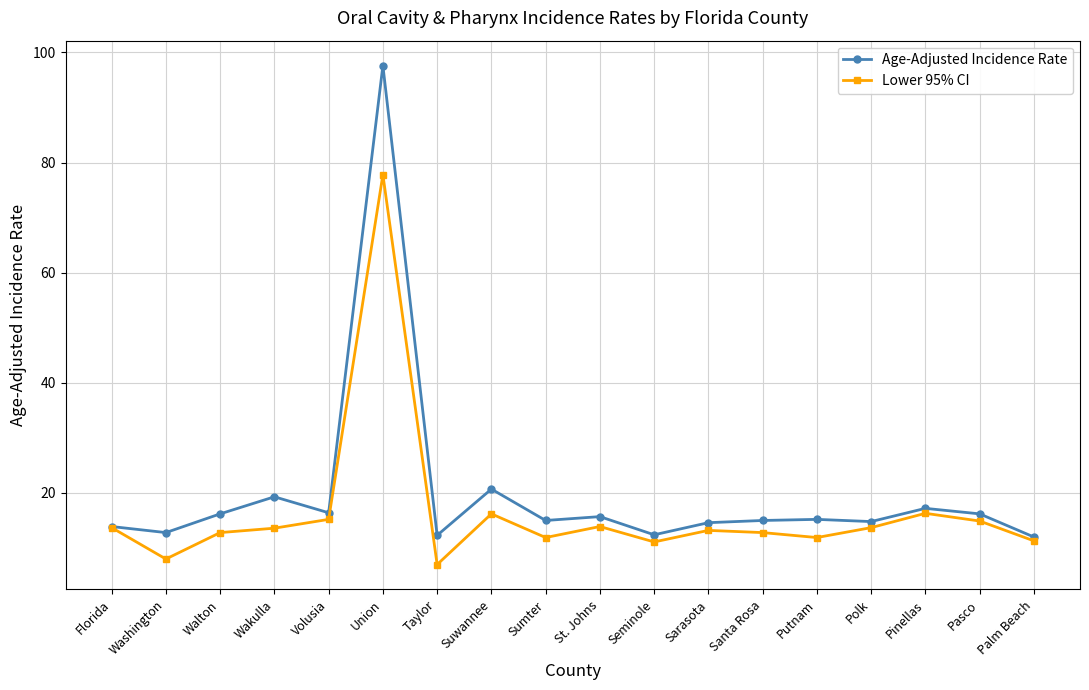

The value of Age-Adjusted Incidence Rate at Santa Rosa is 15.0. True or false?

True